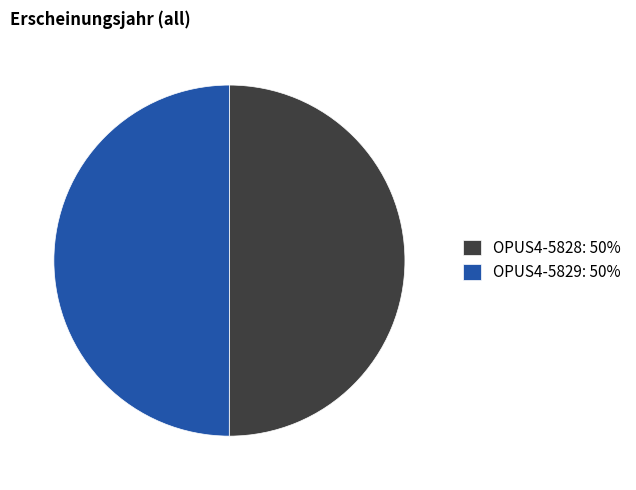

Is it true that OPUS4-5828 is 44% of the pie?

False